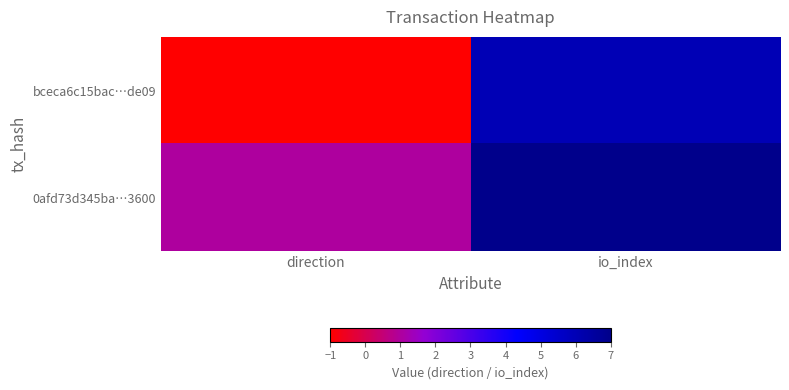

Rank the series by their maximum value, from highest to lowest.

0afd73d345ba…3600, bceca6c15bac…de09